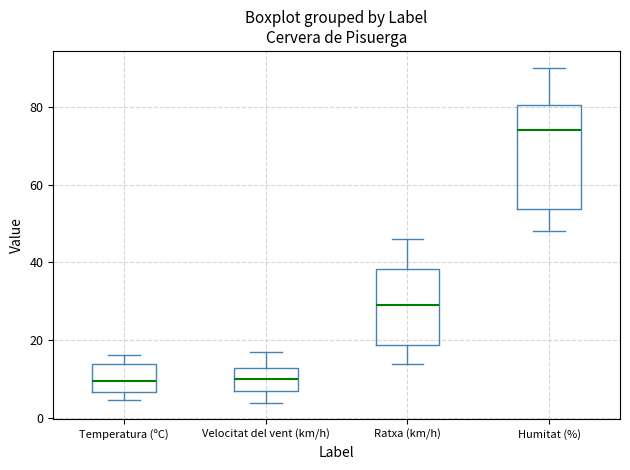

Reading left to right, read every box against the y-axis: the position of its median line, the range the box covers, and the ends of its whiskers. The values are not printed on the chart, so give them approximately, as read against the axis.

Temperatura (ºC): median 10, box 6 to 14, whiskers 4 to 16
Velocitat del vent (km/h): median 10, box 8 to 14, whiskers 4 to 18
Ratxa (km/h): median 30, box 18 to 38, whiskers 14 to 46
Humitat (%): median 74, box 54 to 80, whiskers 48 to 90